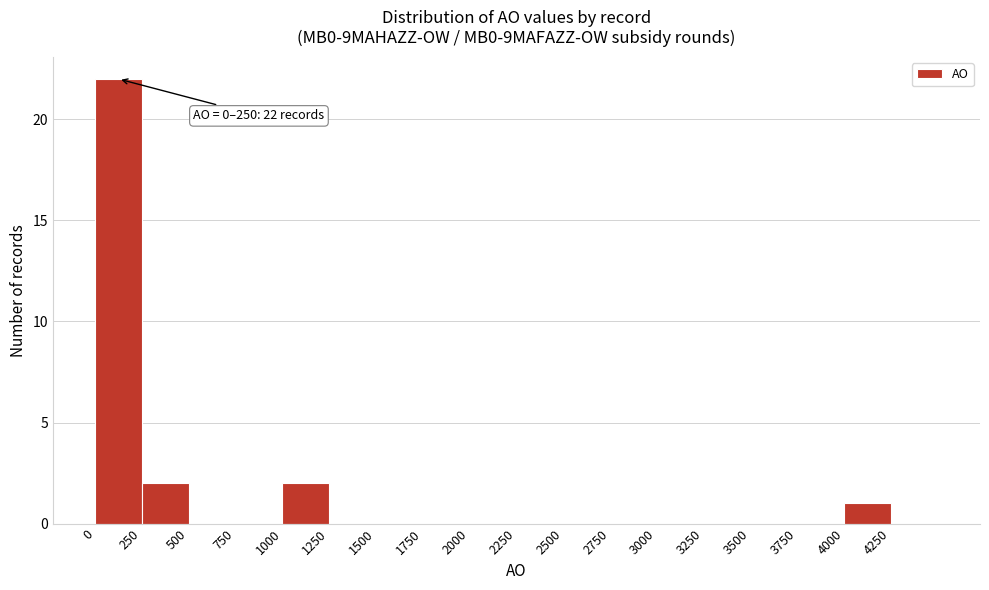

Which range on the x-axis has the tallest bar?

0 to 250